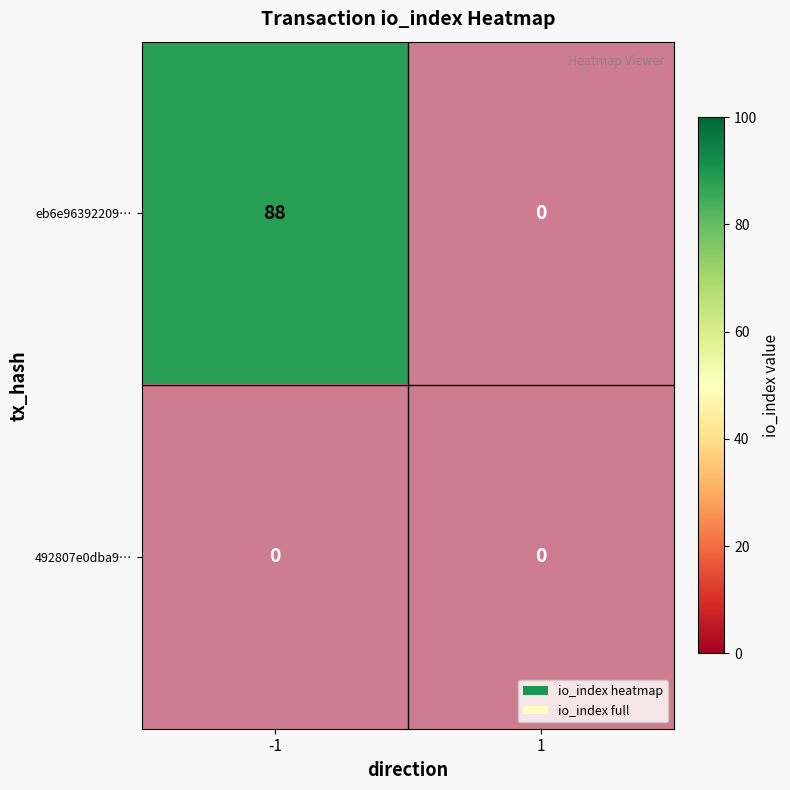

Which series changed the most between -1 and 1?

eb6e96392209…